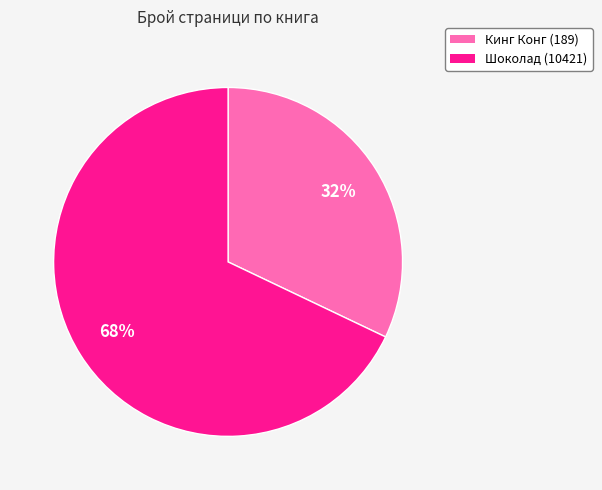

Which slice is the smallest?

Кинг Конг (189)